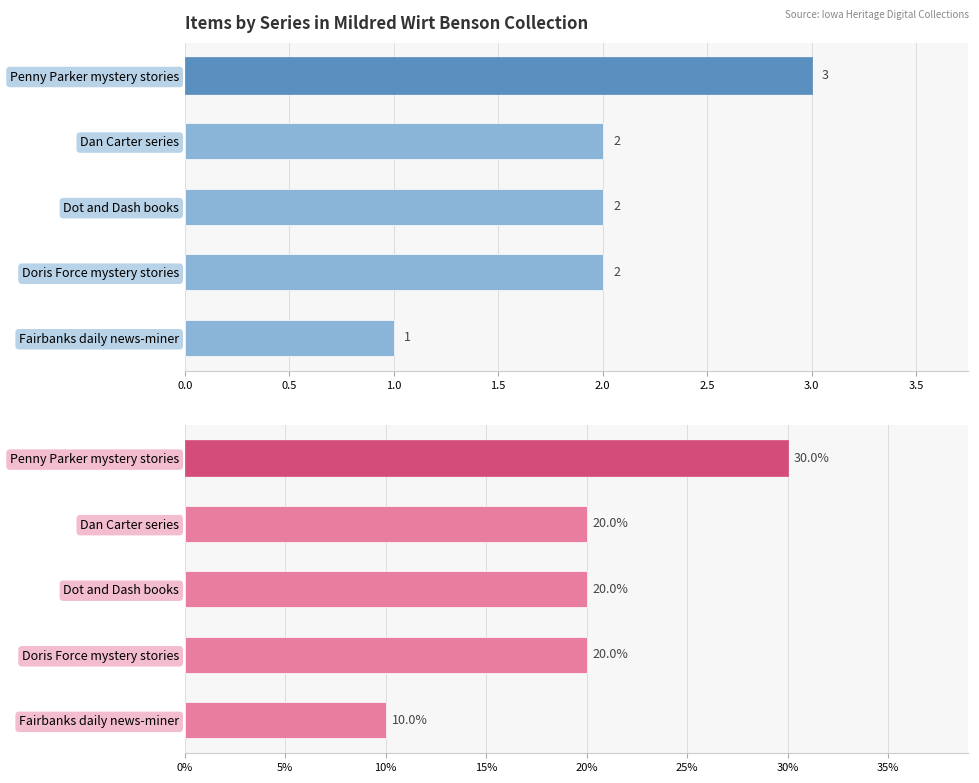

Which series has the largest total across all categories?

Percentage (%)